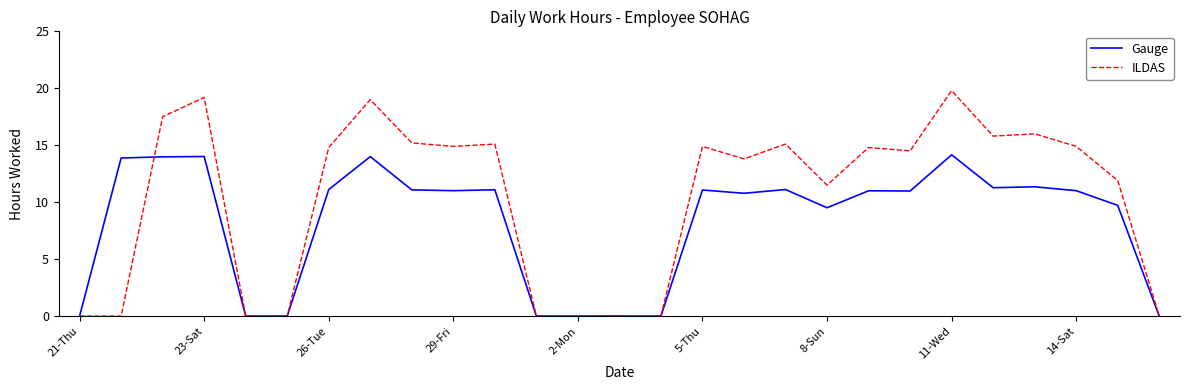

Which series has the largest range (max minus min)?

ILDAS